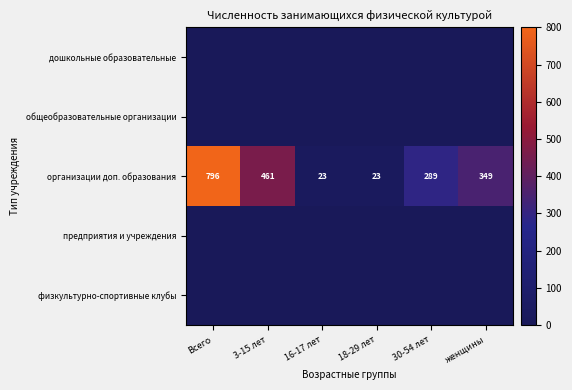

Is it true that организации доп. образования equals 23 at 16-17 лет?

True